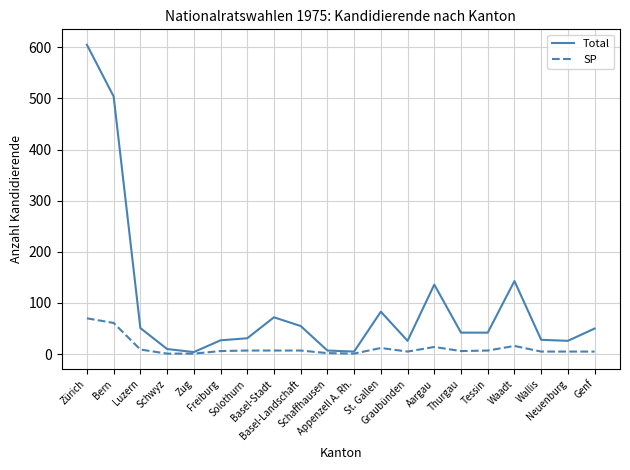

Which series has the widest spread of values?

Total